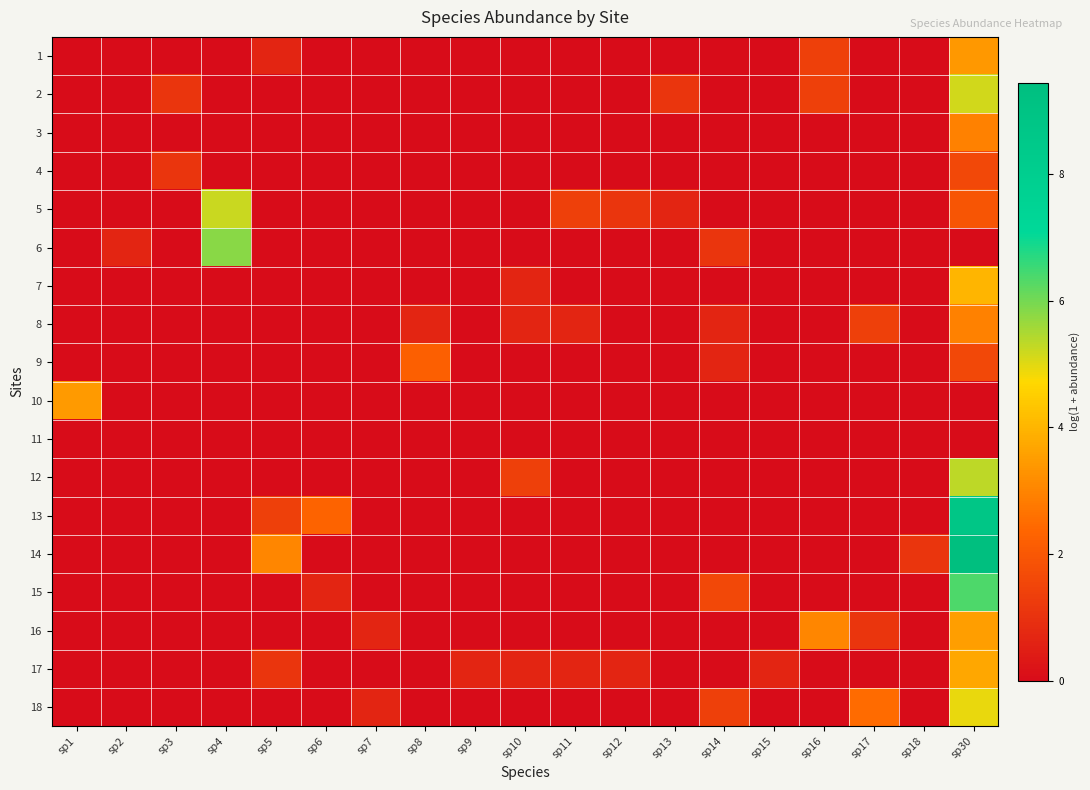

What is the greatest value displayed?

9.4